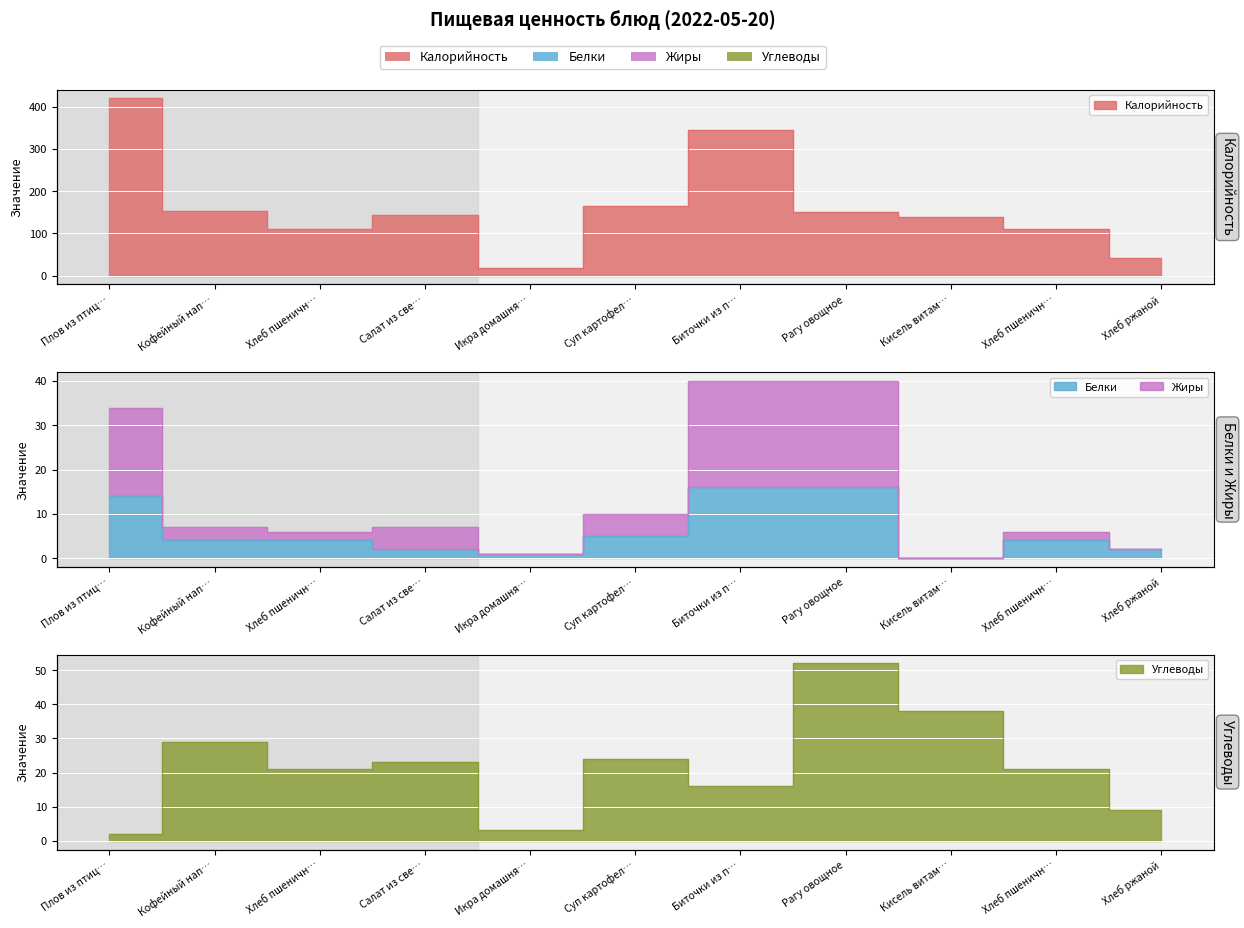

True or false: Белки and Калорийность intersect in this chart.

False